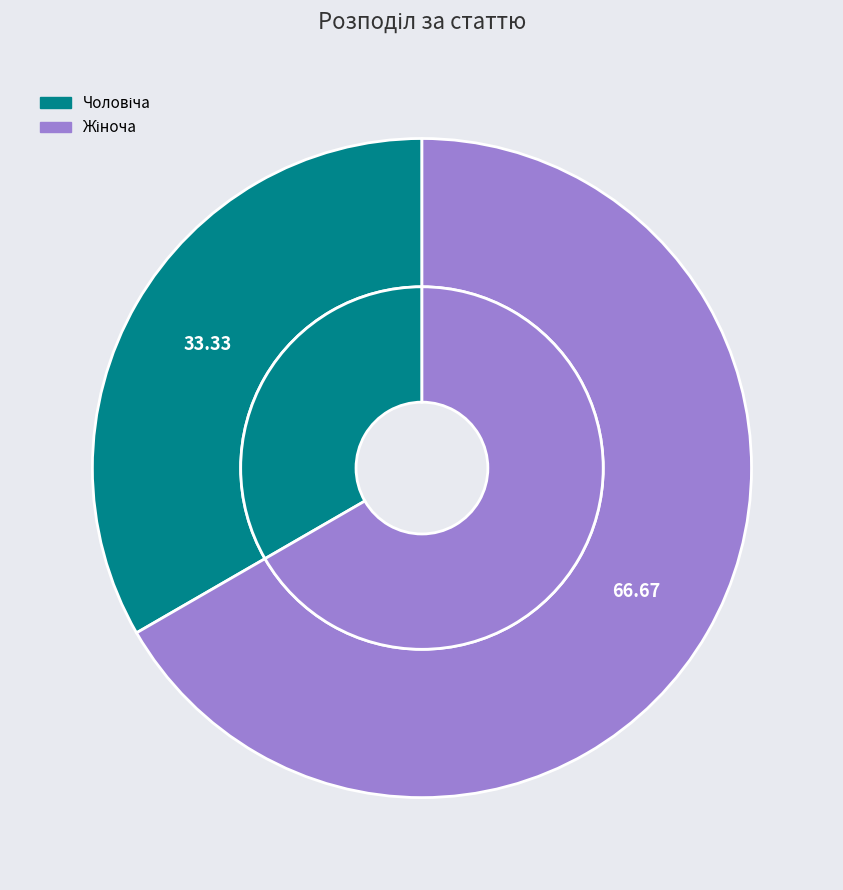

To the nearest percent, what is the combined percentage of Жіноча and Чоловіча?

100%